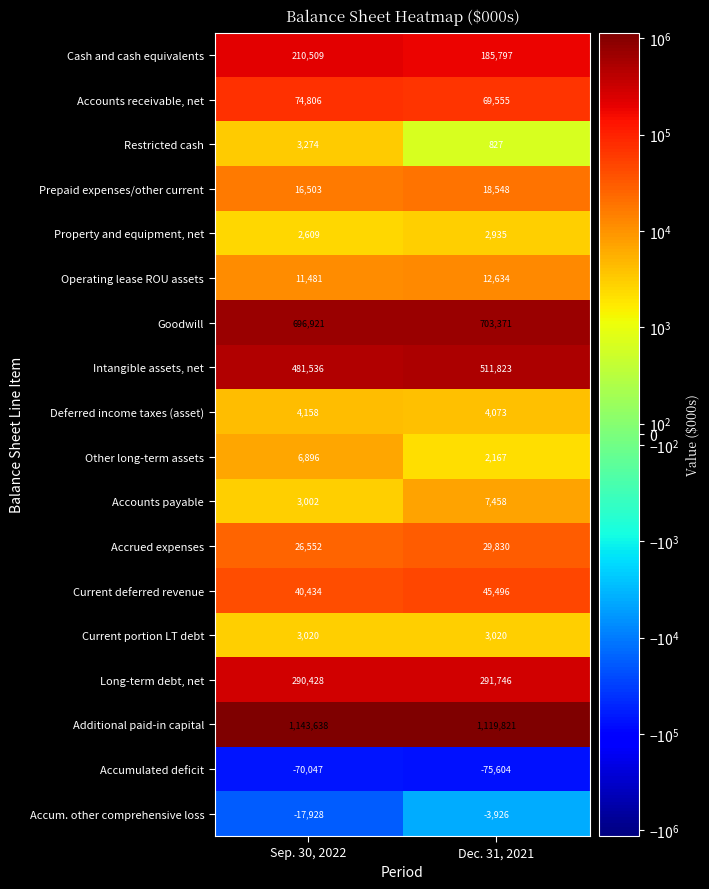

Which series changed the most between Sep. 30, 2022 and Dec. 31, 2021?

Intangible assets, net